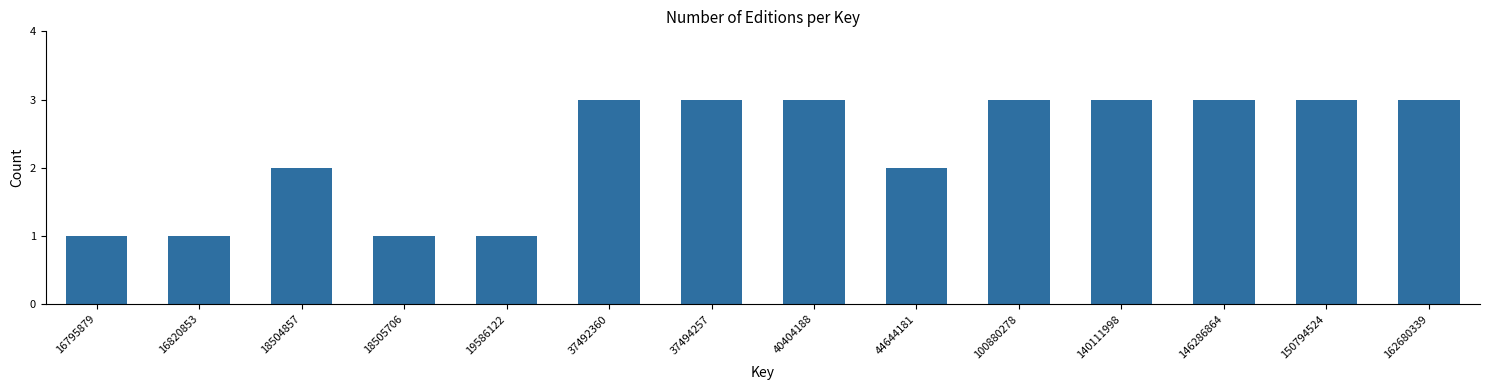

Reading left to right, list all the values displayed in this chart.

1	1	2	1	1	3	3	3	2	3	3	3	3	3